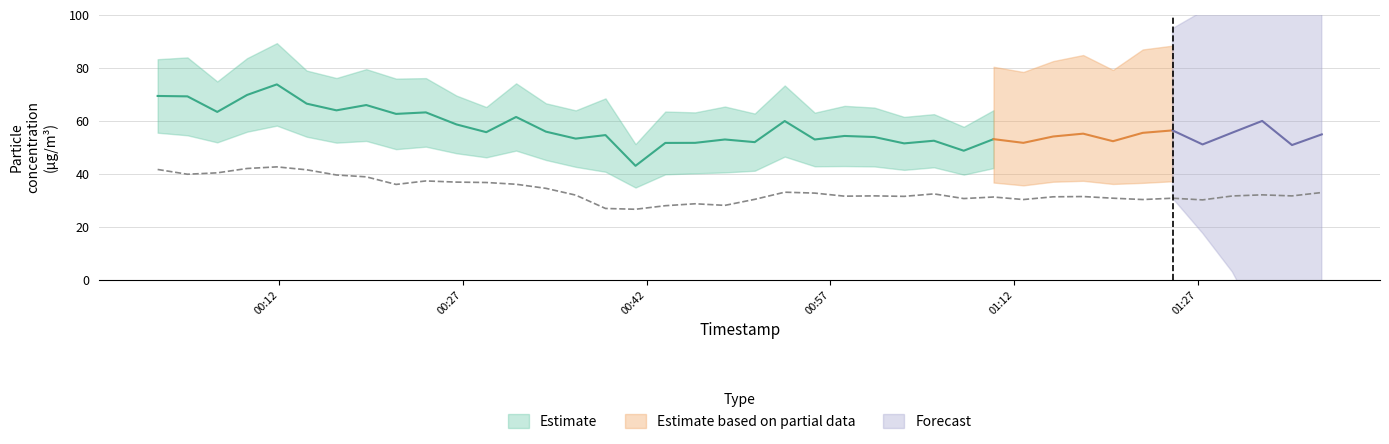

How many values are below 31?

12